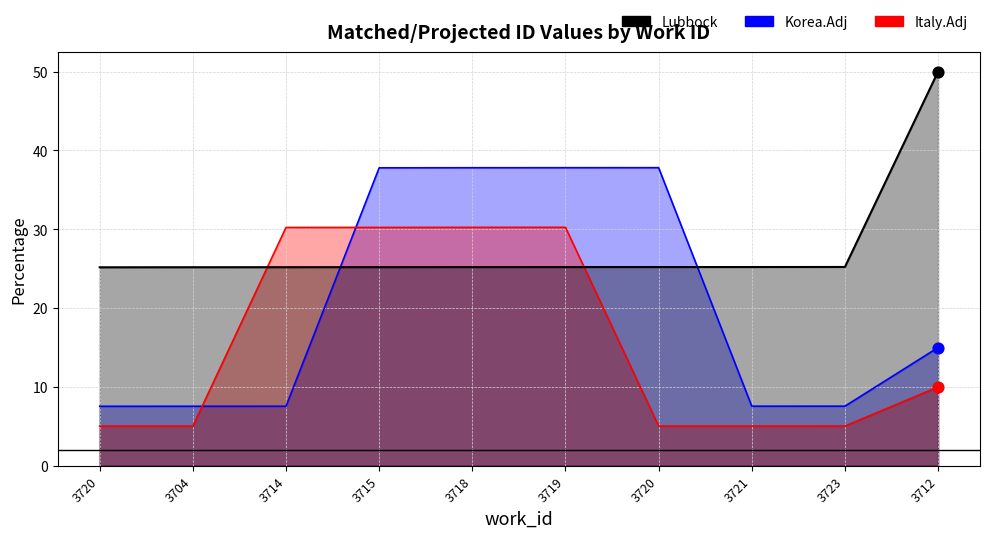

What are all the series names shown in the legend?

Korea.Adj, Italy.Adj, Lubbock